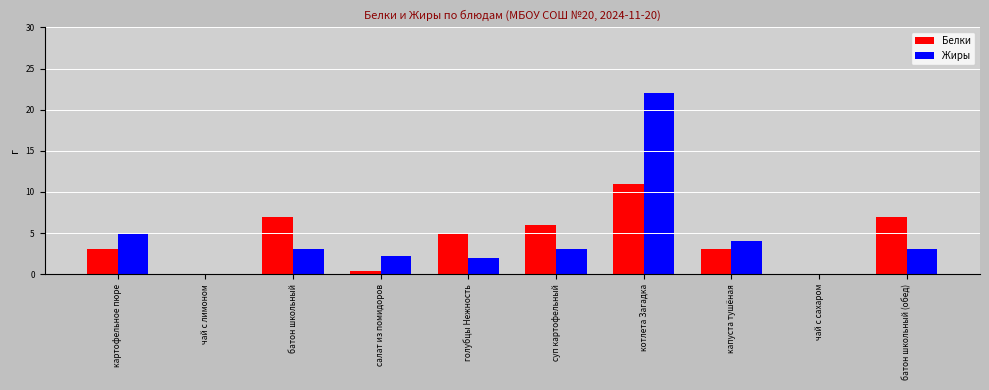

At which category is the sum across all series the highest?

котлета Загадка